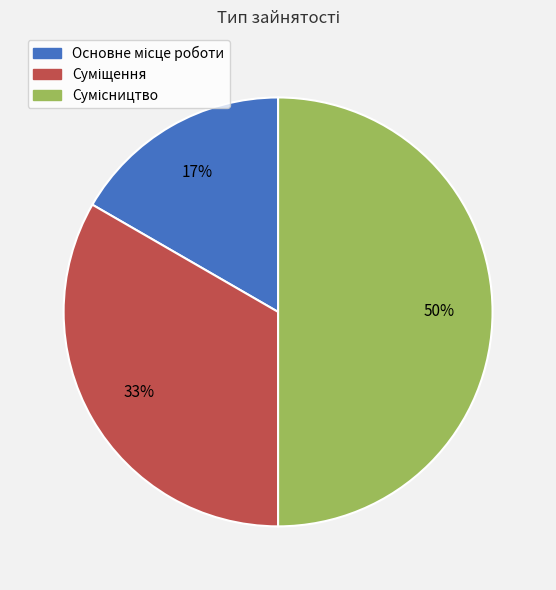

Count the number of slices in the pie.

3